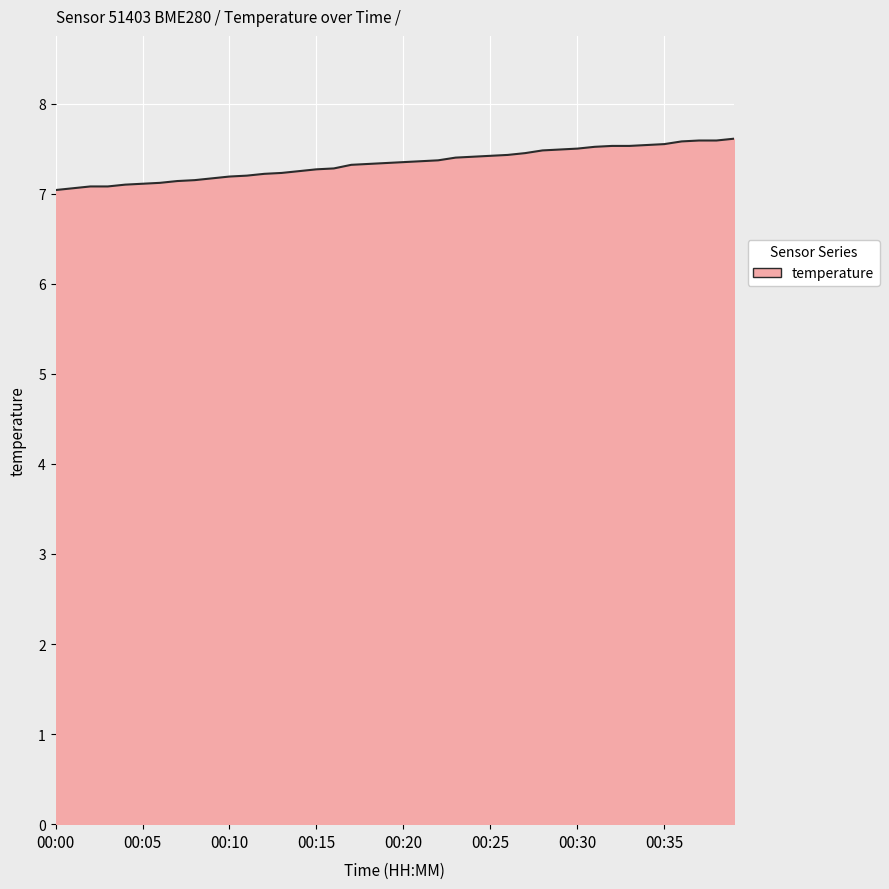

What is the maximum value shown in the chart?

7.6